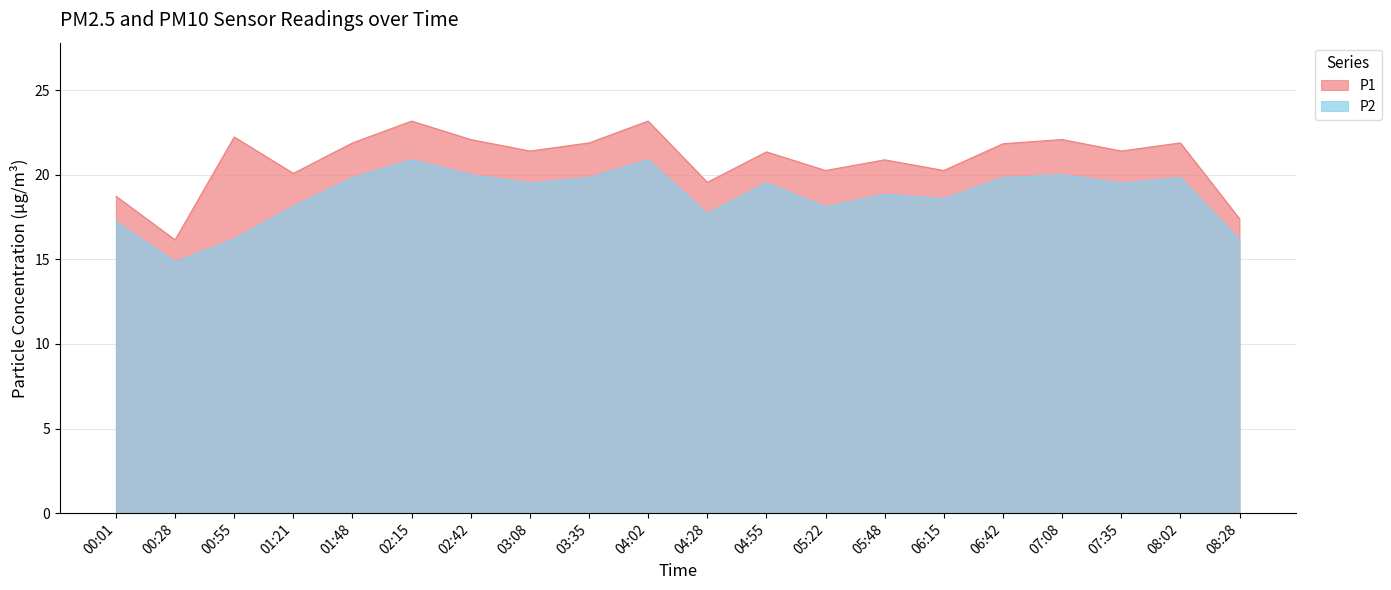

At which label is P1 closest to 19?

00:01